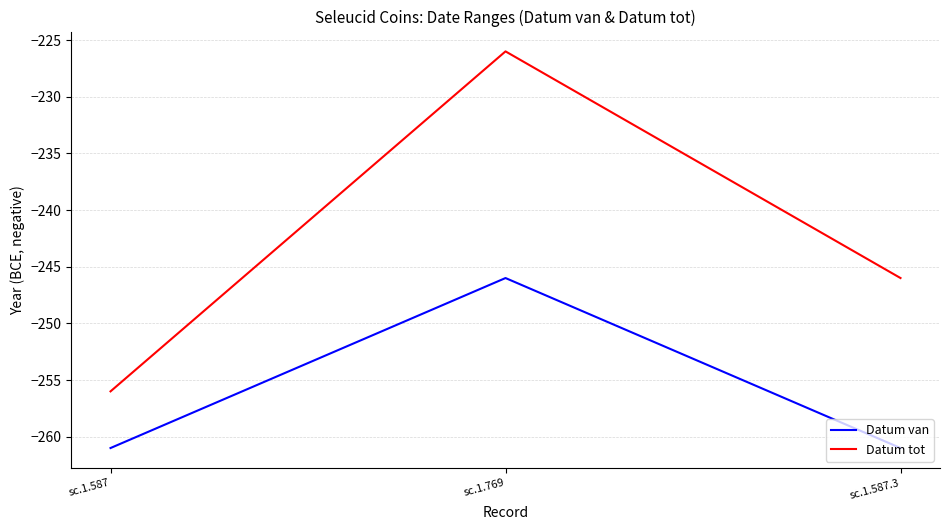

Which series has the largest range (max minus min)?

Datum tot